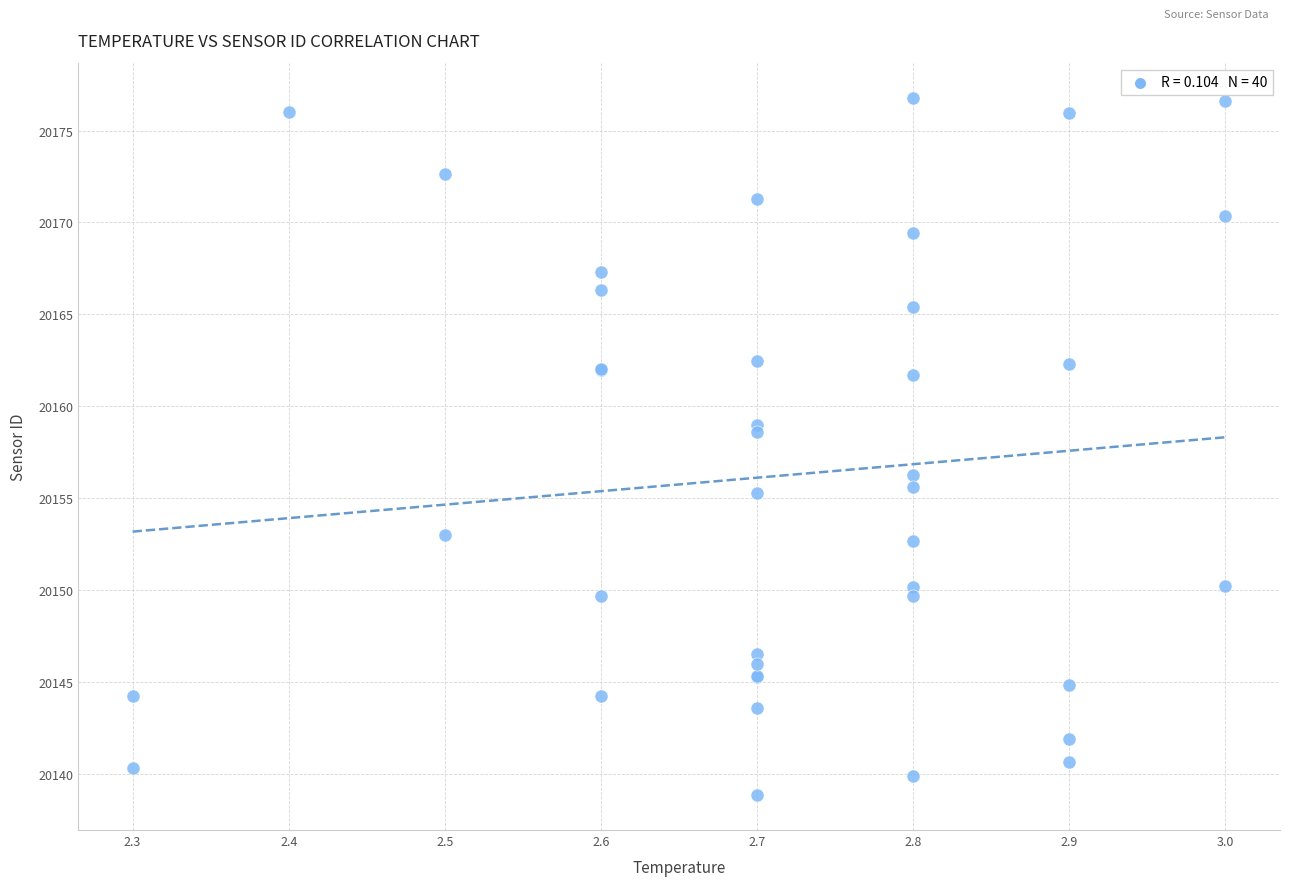

What Y value in the scatter plot is closest to 20157?

20156.2